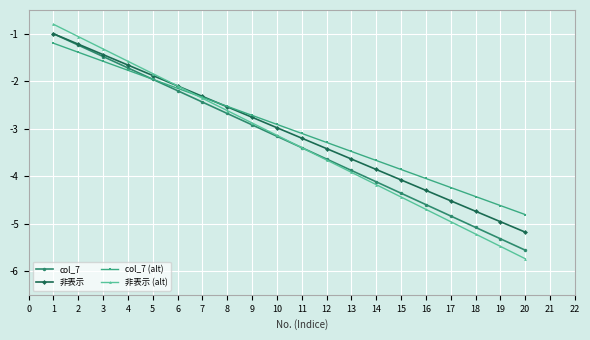

Which series has the largest range (max minus min)?

非表示 (alt)